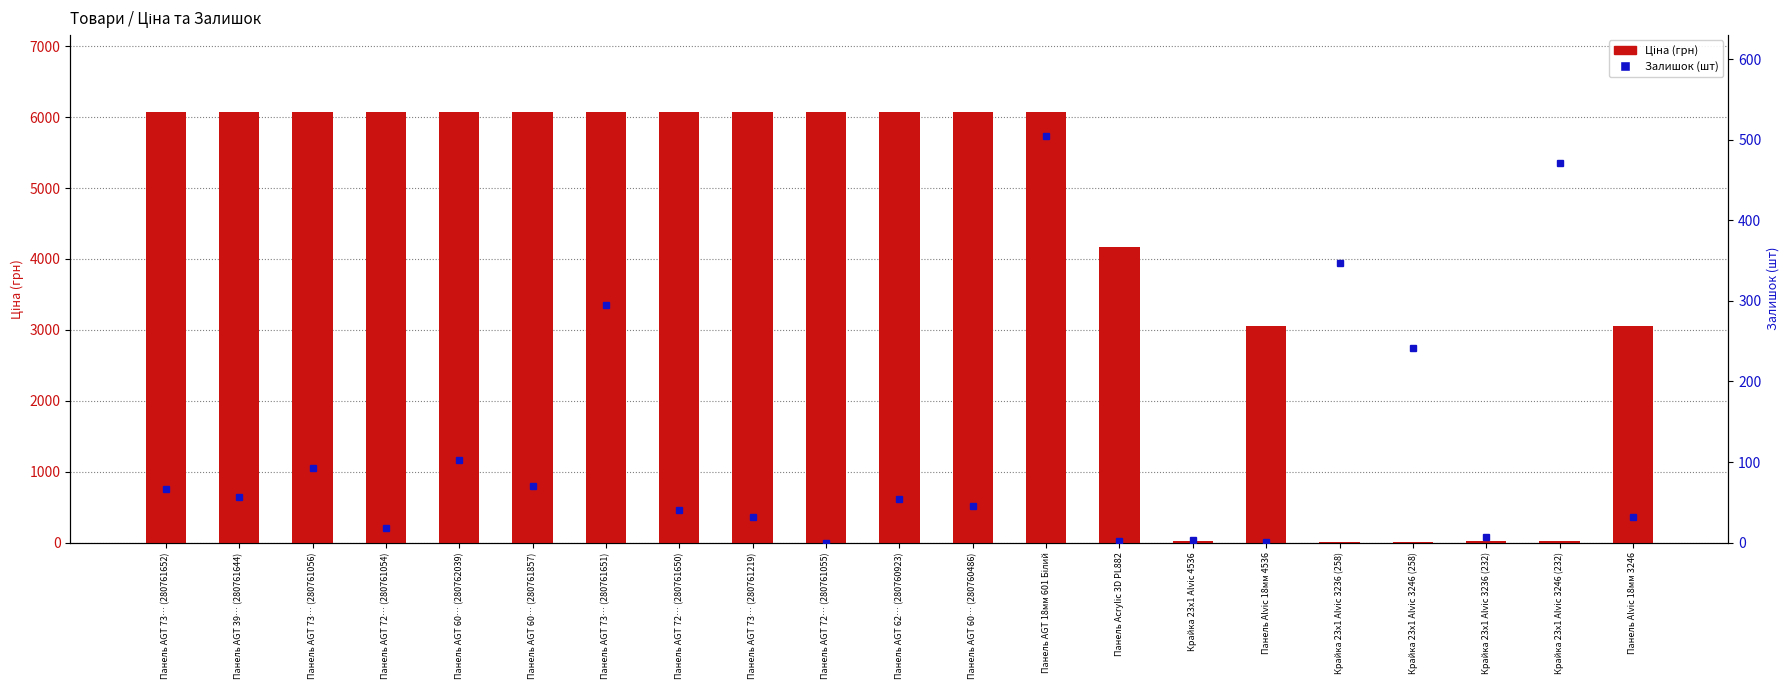

Reading left to right, what are all the values shown in this chart?

Ціна (грн): 6067.2	6067.2	6067.2	6067.2	6067.2	6067.2	6067.2	6067.2	6067.2	6067.2	6067.2	6067.2	6067.2	4161.8	26.7	3059.7	15.4	15.4	26.7	26.7	3059.7
Залишок (шт): 67.0	57.0	93.0	18.0	102.0	70.0	295.0	40.0	32.0	0.0	54.0	46.0	504.0	2.0	3.0	1.0	347.0	242.0	7.0	471.0	32.0